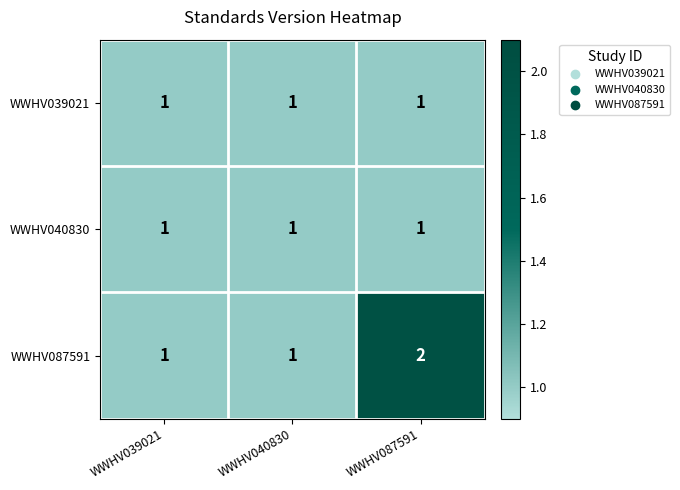

Reading left to right, extract all data points from this chart.

WWHV039021: WWHV039021=1	WWHV040830=1	WWHV087591=1
WWHV040830: WWHV039021=1	WWHV040830=1	WWHV087591=1
WWHV087591: WWHV039021=1	WWHV040830=1	WWHV087591=2